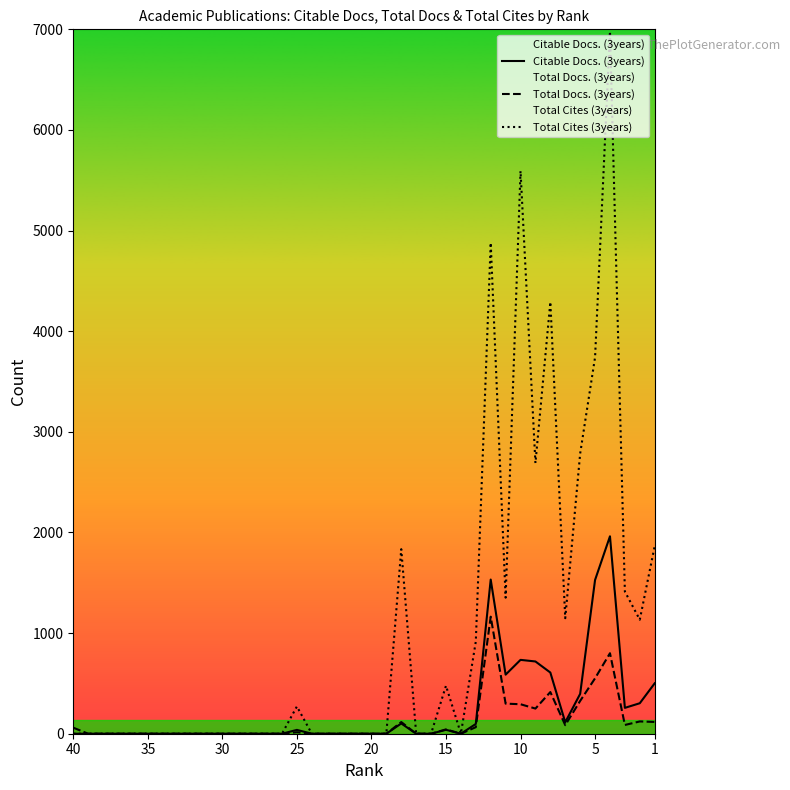

Reading left to right, extract all data points from this chart.

Citable Docs. (3years): 0	0	0	0	0	0	0	0	0	0	0	0	0	0	0	38	0	0	0	0	0	0	102	0	0	39	0	97	1532	587	734	718	608	114	396	1528	1962	257	303	501
Total Docs. (3years): 60	0	0	0	0	0	0	0	0	0	0	0	0	0	0	15	0	0	0	0	0	0	116	0	0	43	0	65	1163	299	293	250	414	85	326	551	800	87	122	117
Total Cites (3years): 0	0	0	0	0	0	0	0	0	0	0	0	0	0	0	271	0	0	0	0	0	0	1834	0	0	477	0	916	4879	1352	5592	2690	4291	1148	2784	3741	6980	1413	1133	1865